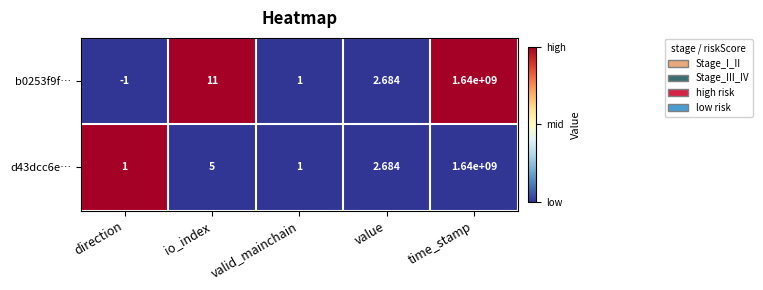

What is the total value across all series at io_index?

16.0